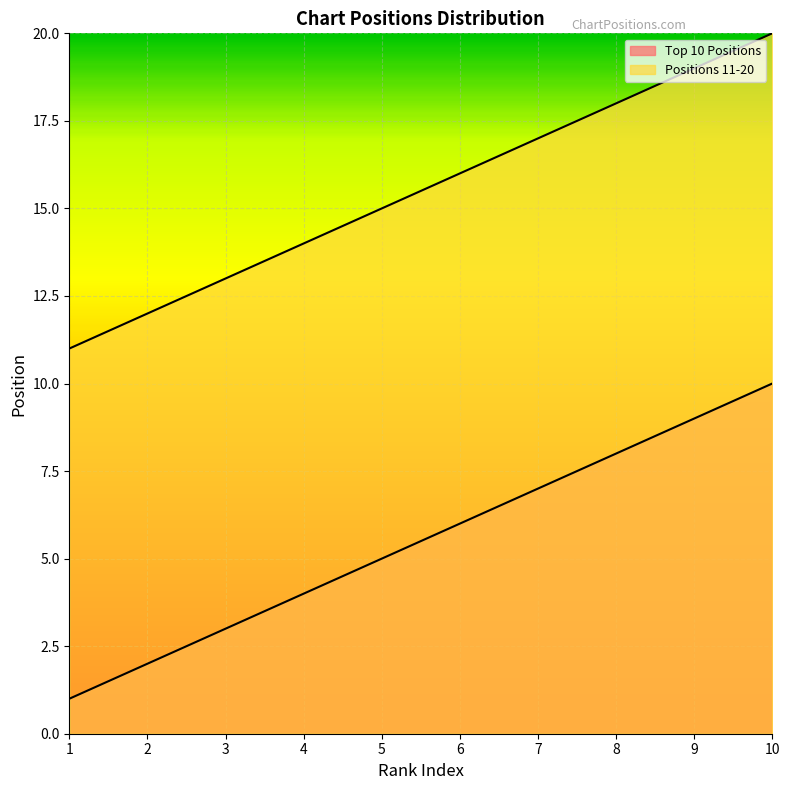

How many lines are shown in the chart?

2